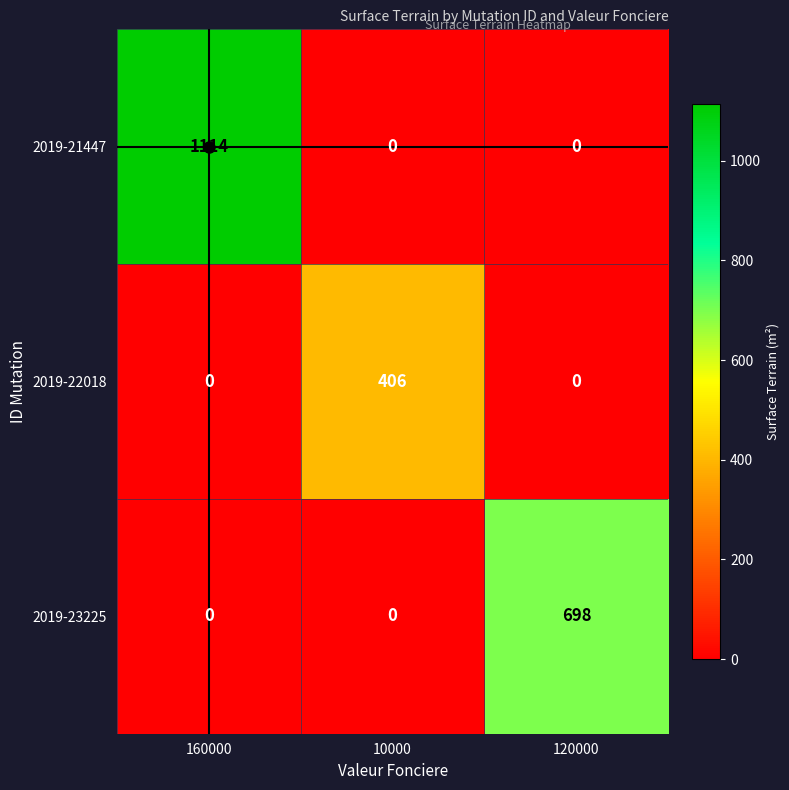

What is the highest value of the 2019-22018 series?

406